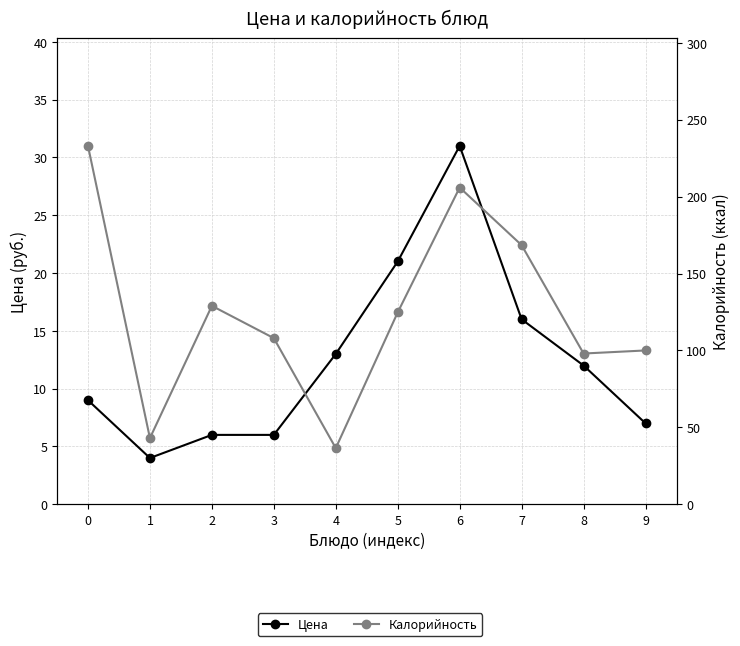

List the labels in order of Калорийность value, largest first.

0, 6, 7, 2, 5, 3, 9, 8, 1, 4